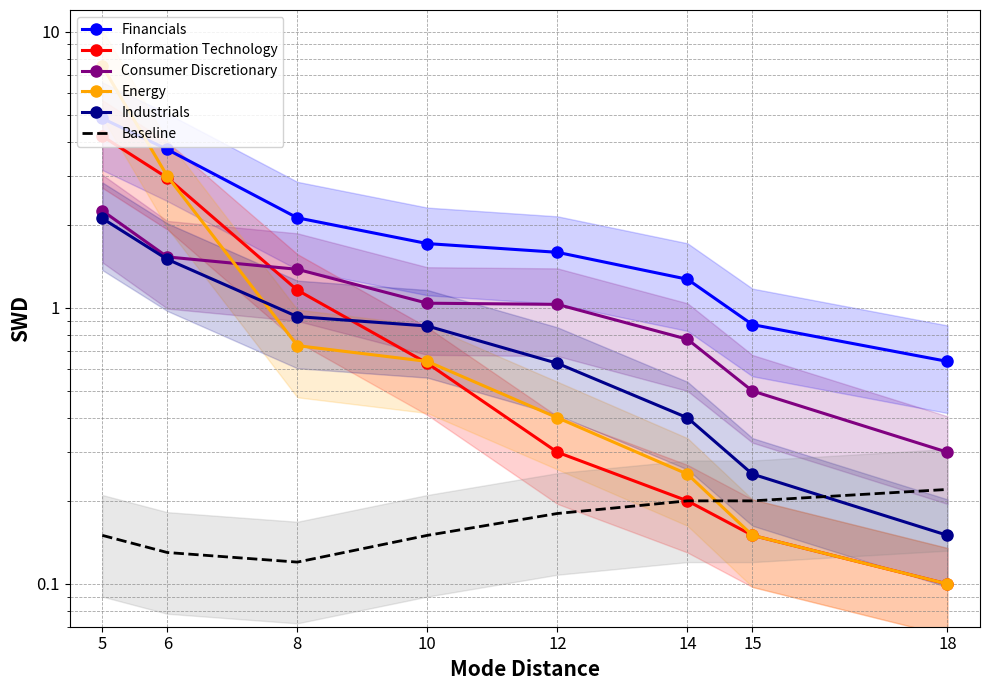

True or false: Baseline and Information Technology cross at least once.

False